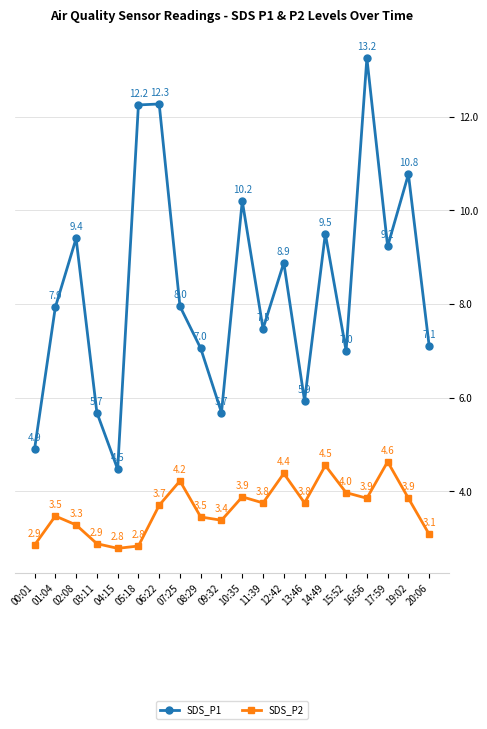

List the series in order of their peak value, highest first.

SDS_P1, SDS_P2